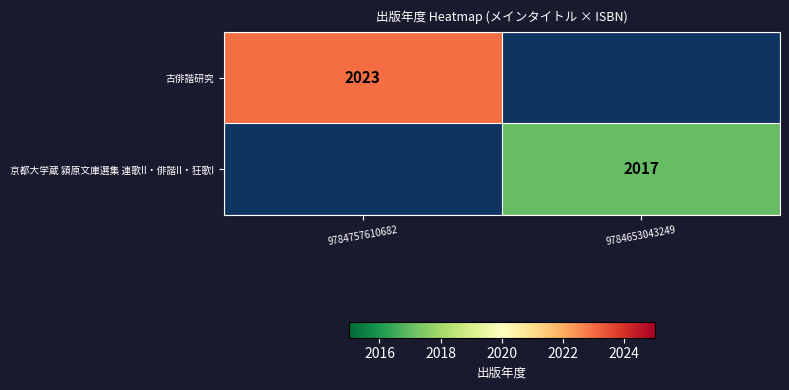

What is the greatest value displayed?

2023.0